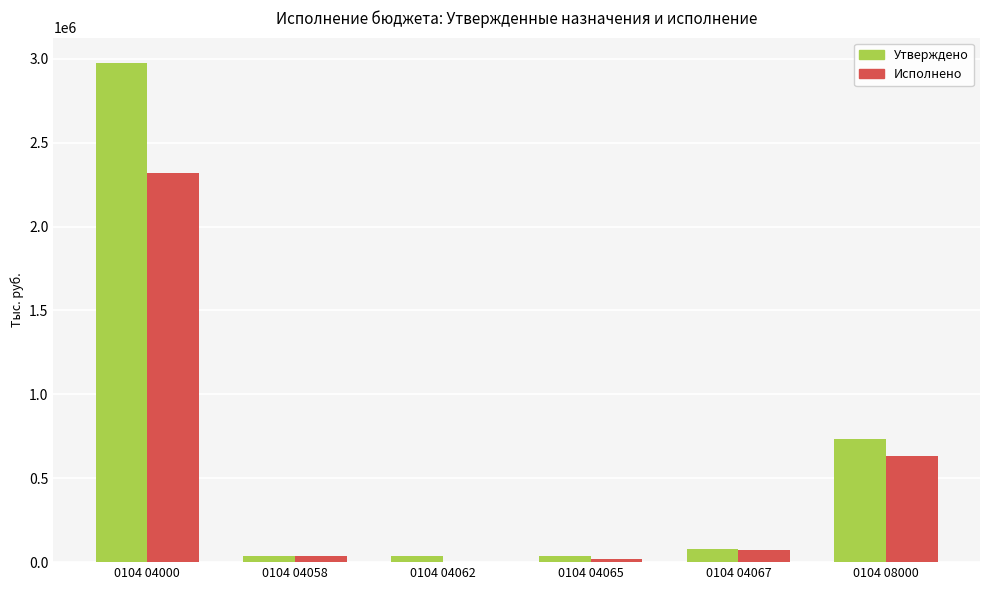

Are the bars grouped side by side (vs. stacked)?

Yes